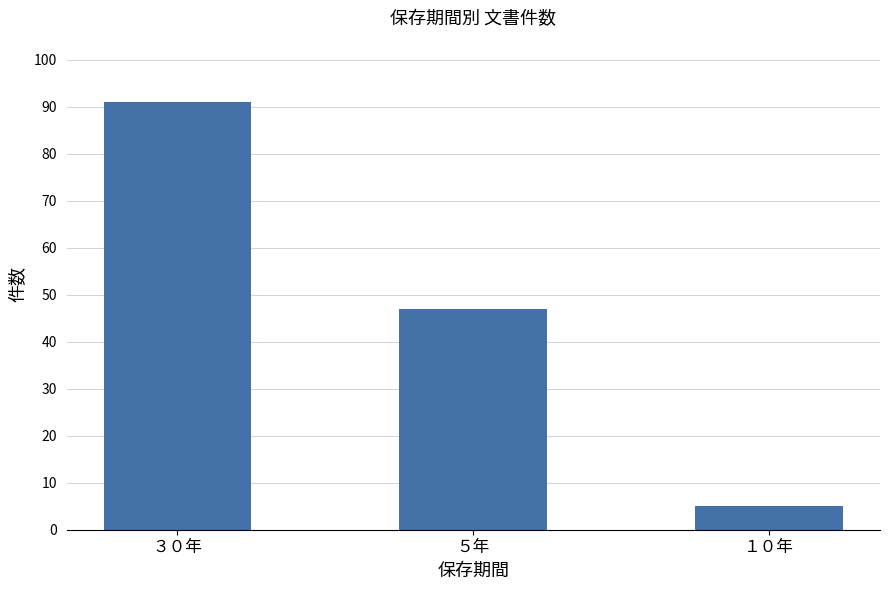

At which label is the value closest to 48?

５年